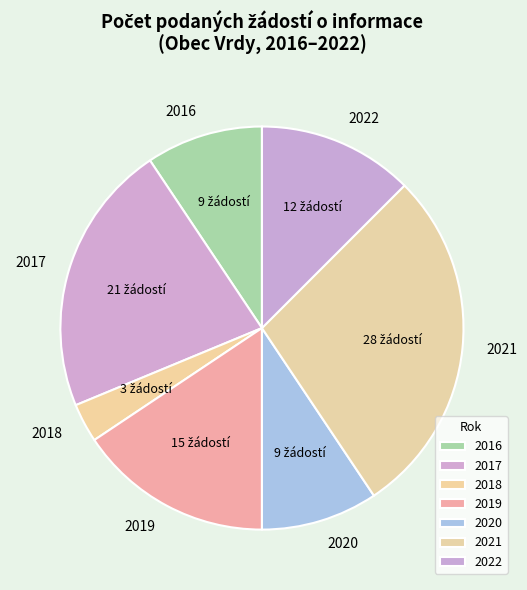

The 2021 slice represents 28% of the pie. True or false?

True